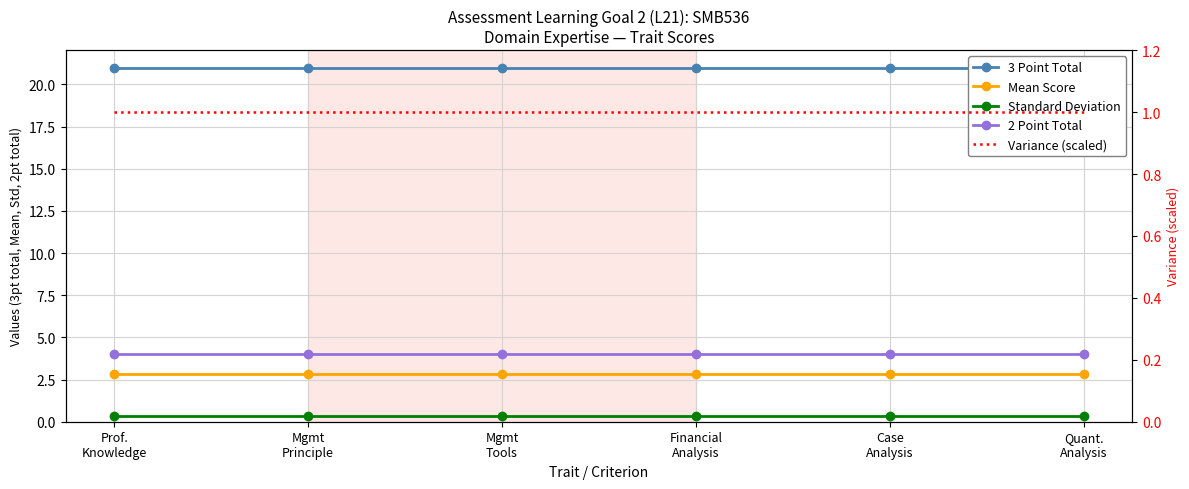

True or false: 3 Point Total has more than 2 interior local peaks.

False